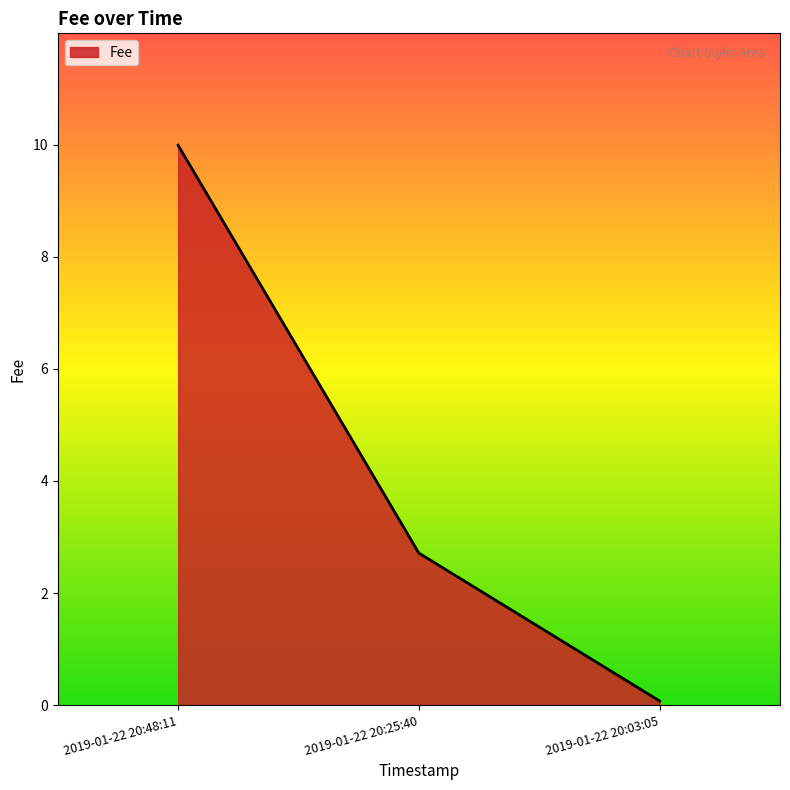

Which has a higher value, 2019-01-22 20:25:40 or 2019-01-22 20:03:05?

2019-01-22 20:25:40